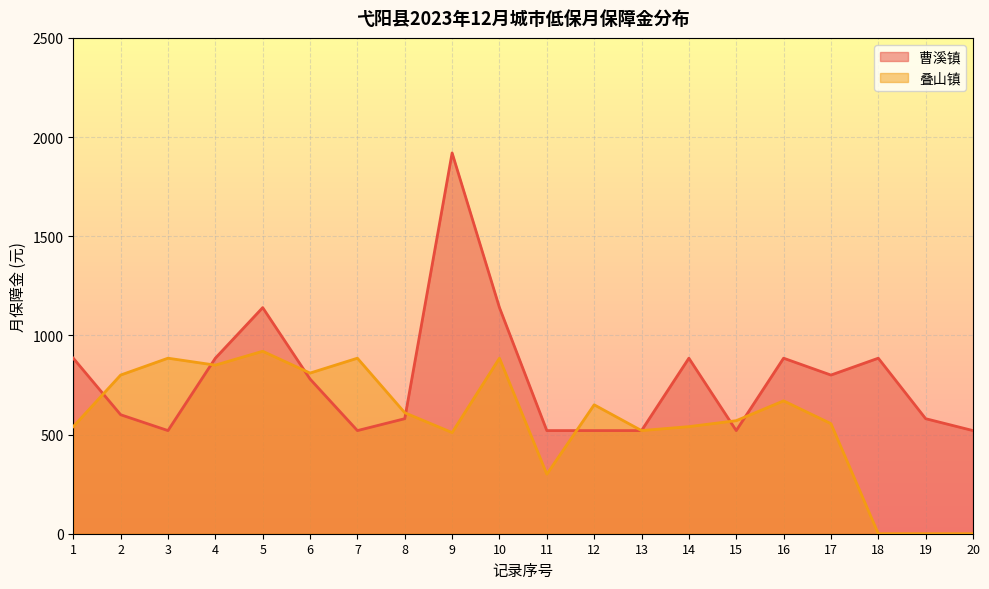

Between which two adjacent categories do 曹溪镇 and 叠山镇 first intersect?

1 and 2